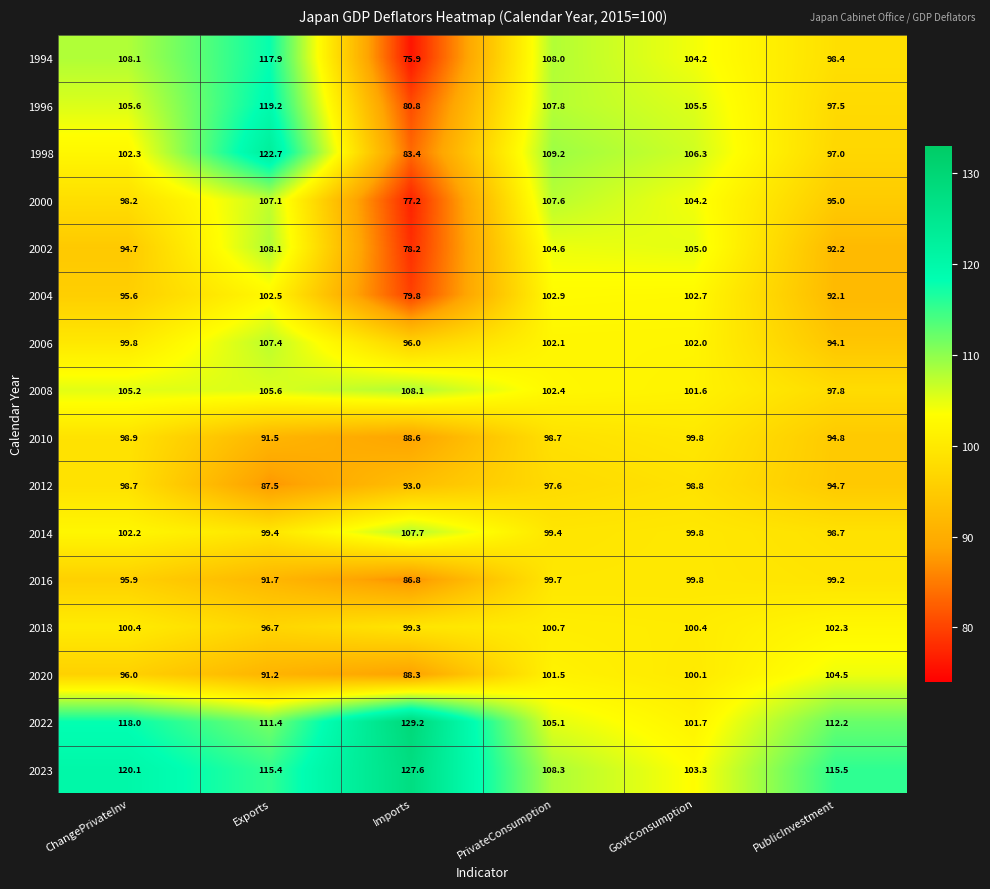

Which series has the largest total across all categories?

2023